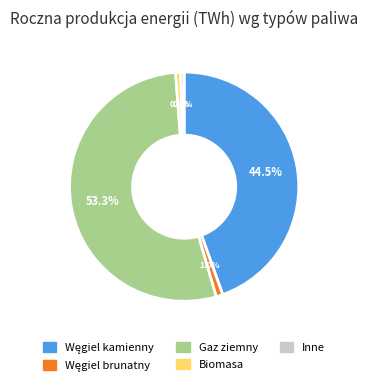

Does Biomasa represent more than half of the total?

No